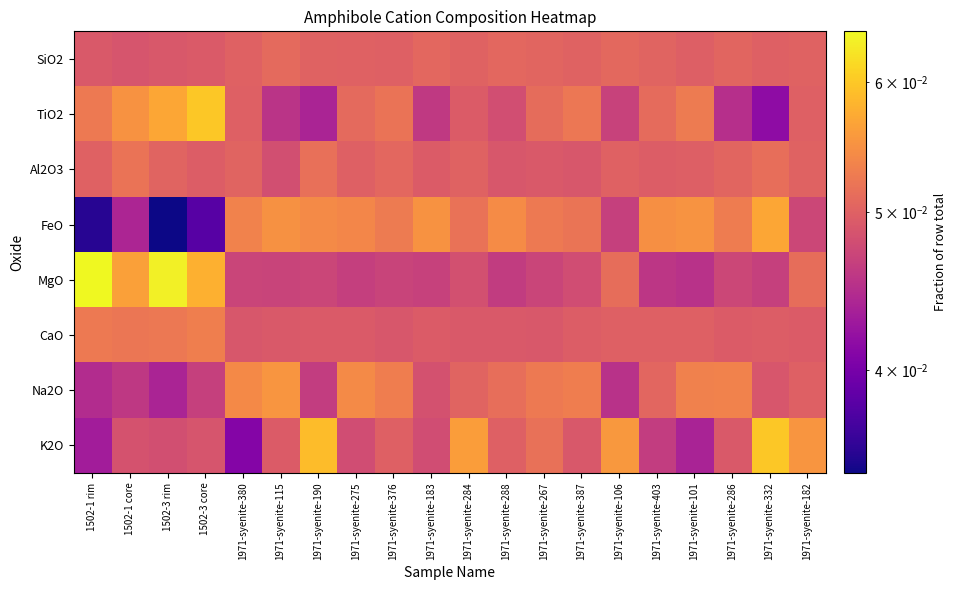

Between 1971-syenite-288 and 1971-syenite-101, which series saw the biggest shift?

K2O